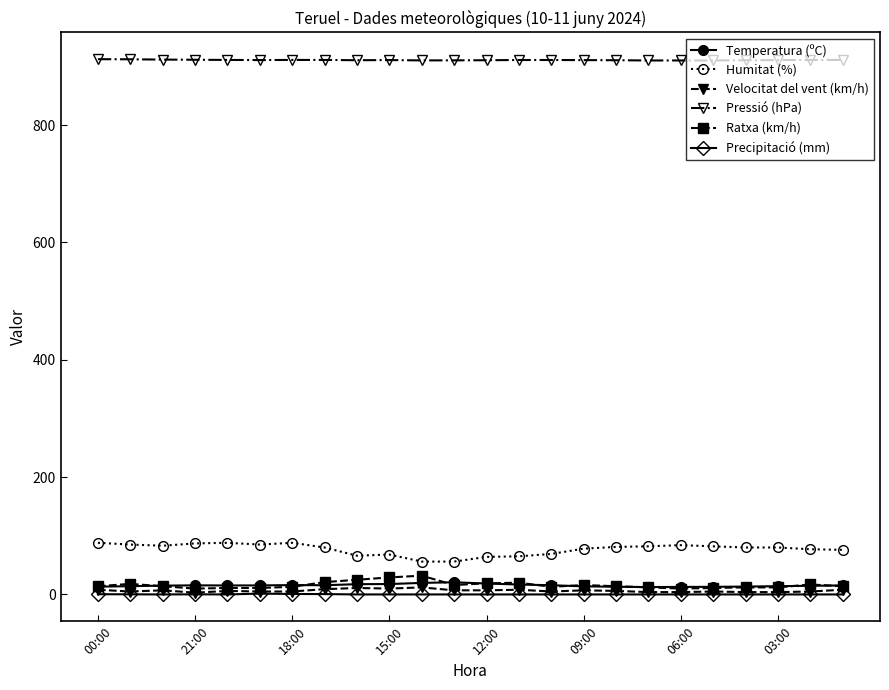

At how many categories does at least one series exceed 553?

24